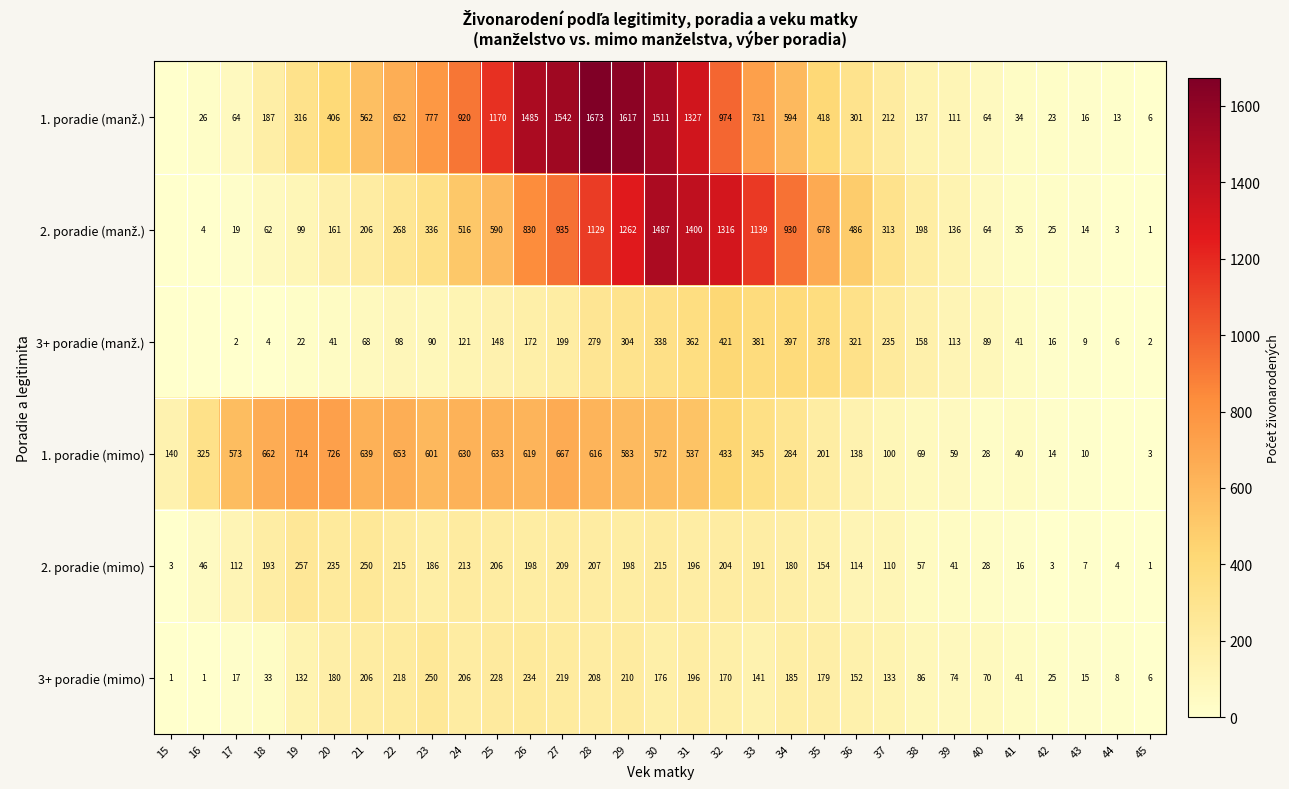

What is the sum of all 3+ poradie (mimo) values?

4000